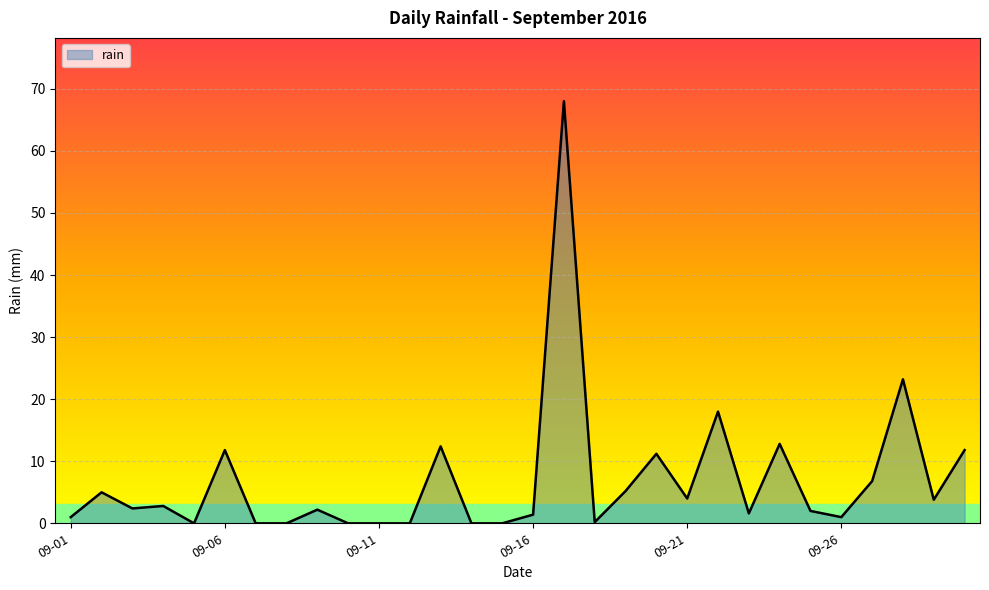

What is the greatest value displayed?

68.0